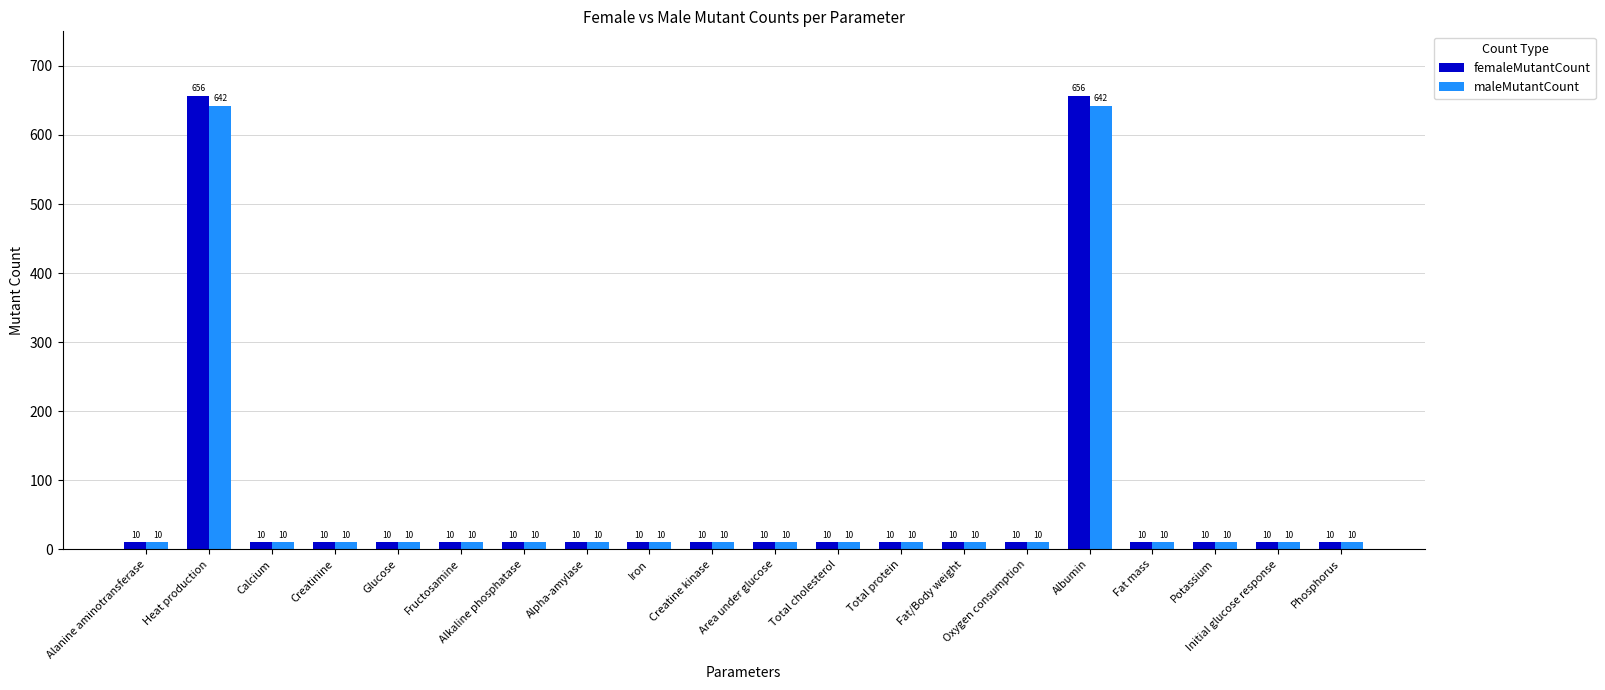

What is the smallest value displayed?

10